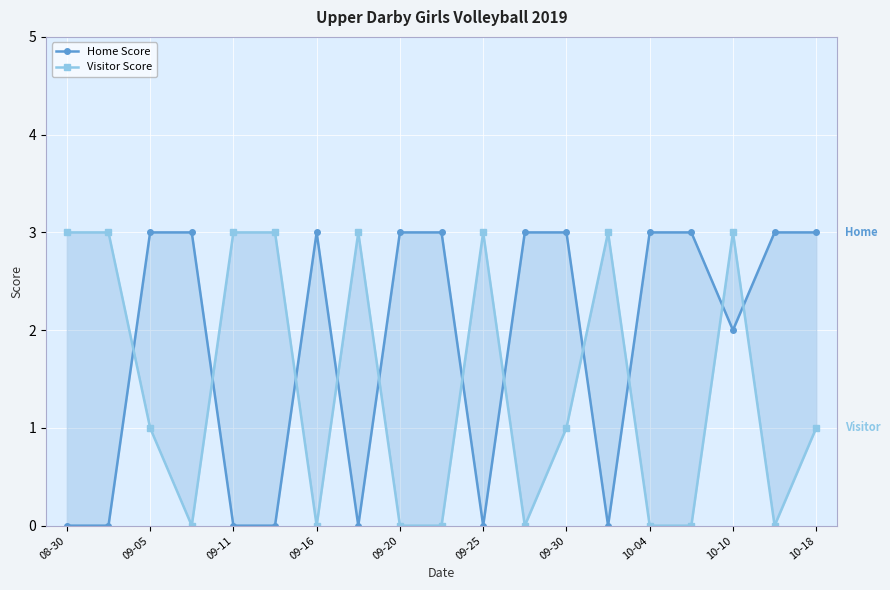

How many intersections are there between Home Score and Visitor Score?

11